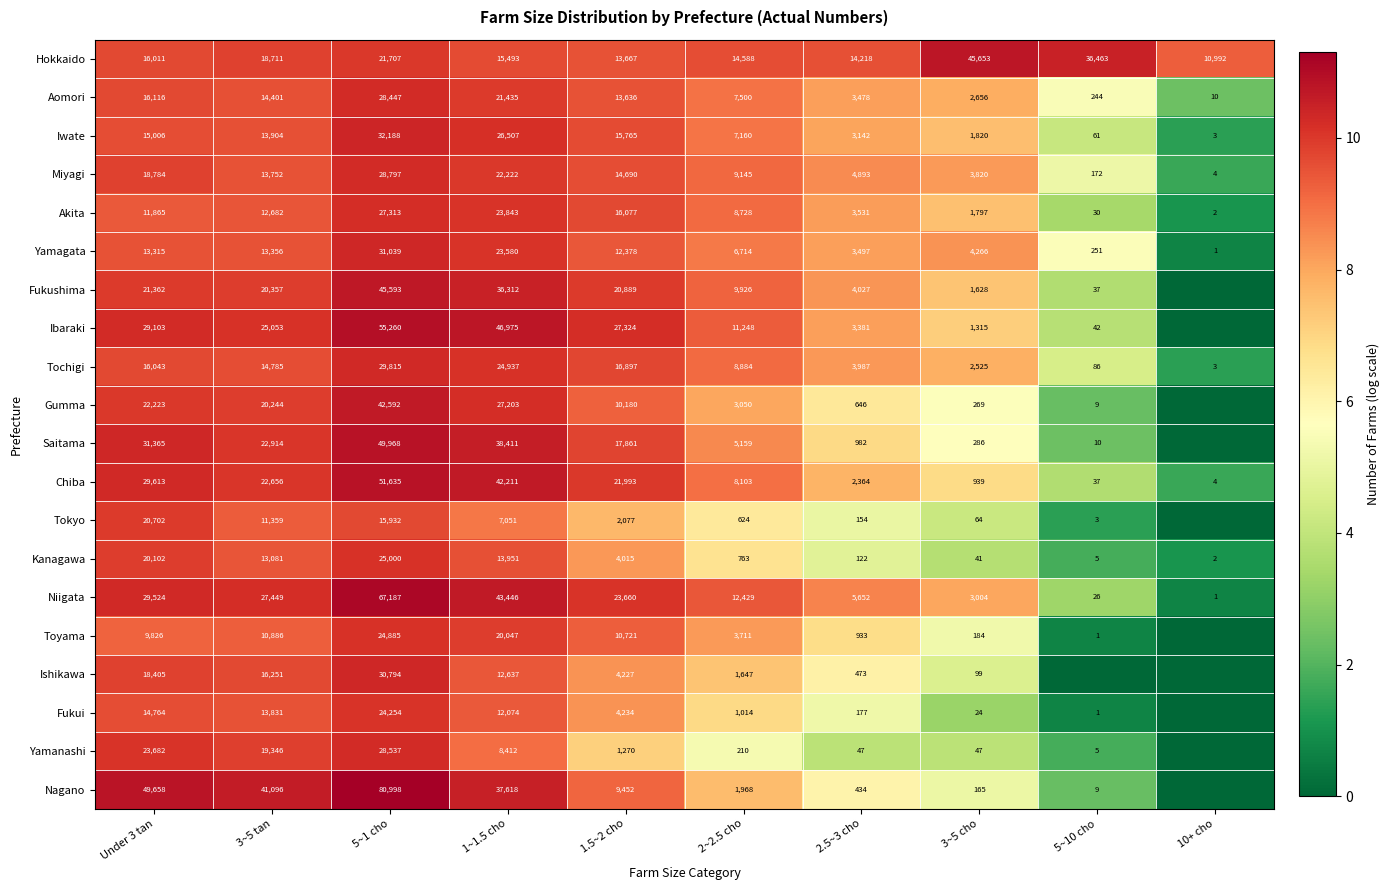

At which category is the sum across all series the highest?

5~1 cho